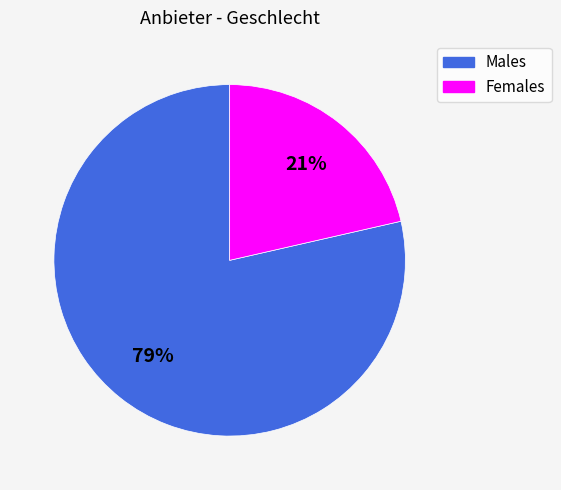

Do Females and Males together represent more than half of the pie?

Yes